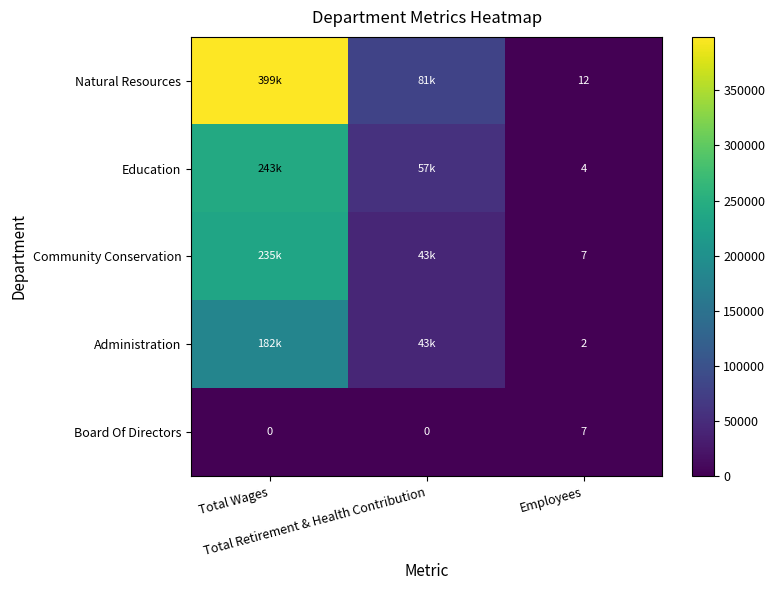

Between Total Retirement & Health Contribution and Employees, which is larger?

Total Retirement & Health Contribution